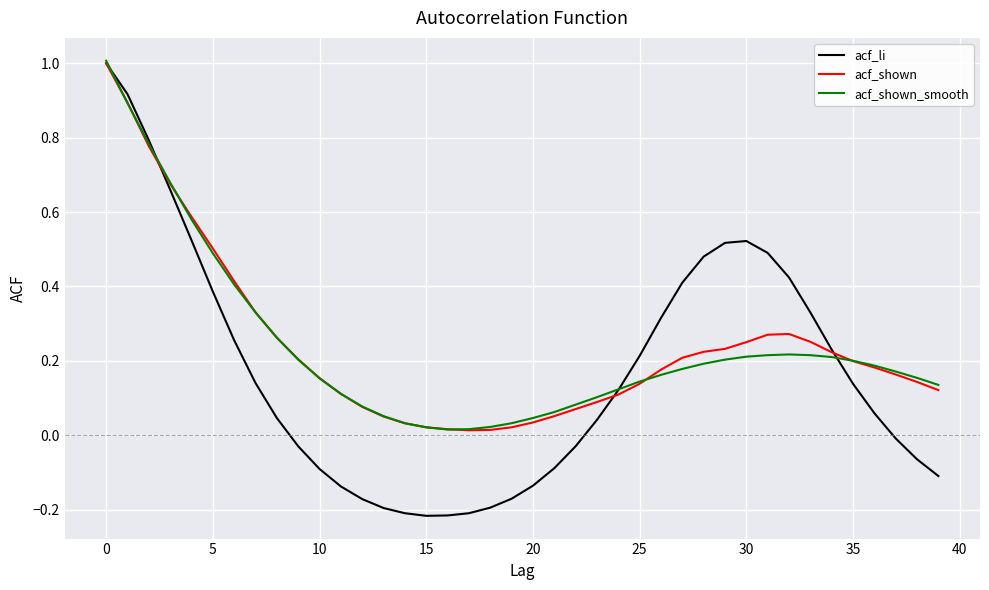

Which series has the widest spread of values?

acf_li